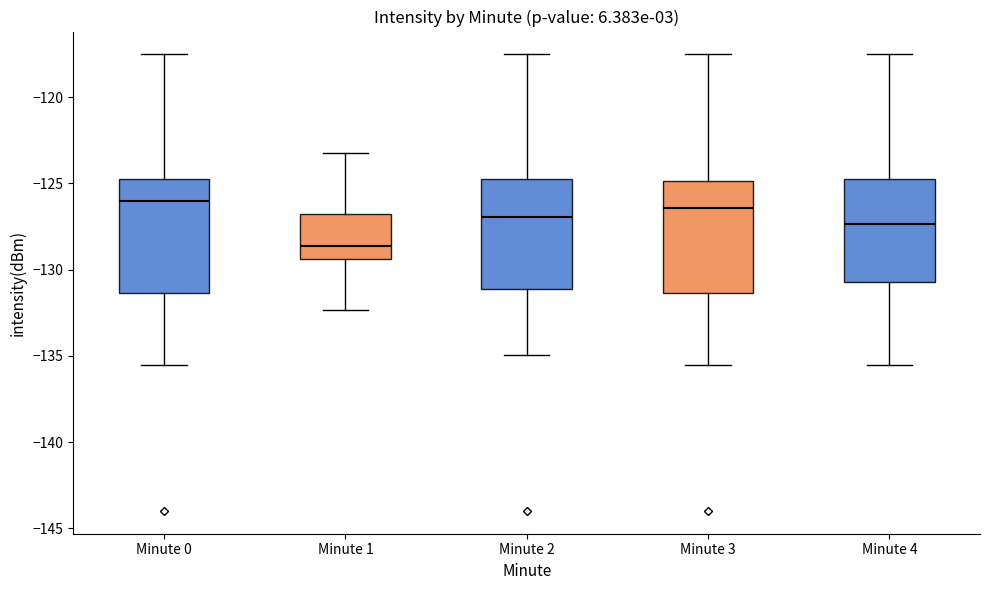

Where does the upper whisker of the box for Minute 3 end on the y-axis? The values are not printed on the chart, so give them approximately, as read against the axis.

-117.5